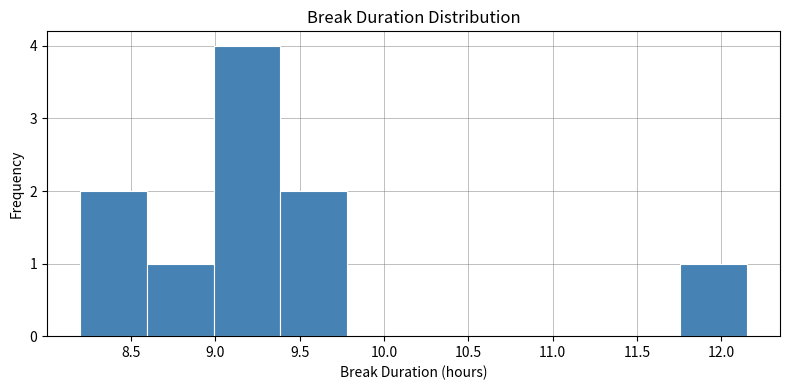

What is the height of the bar covering 8.595 to 8.990 on the x-axis? Neither the bar edges nor the heights are printed on the chart, so give them approximately, as read against the axes.

1